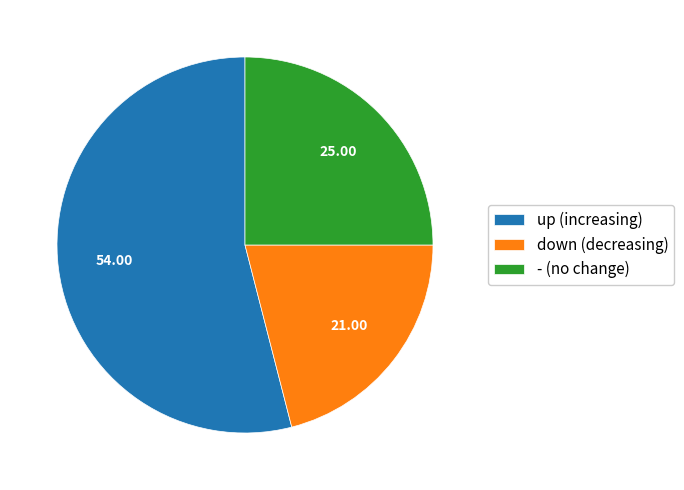

Is there a majority slice in this chart?

Yes